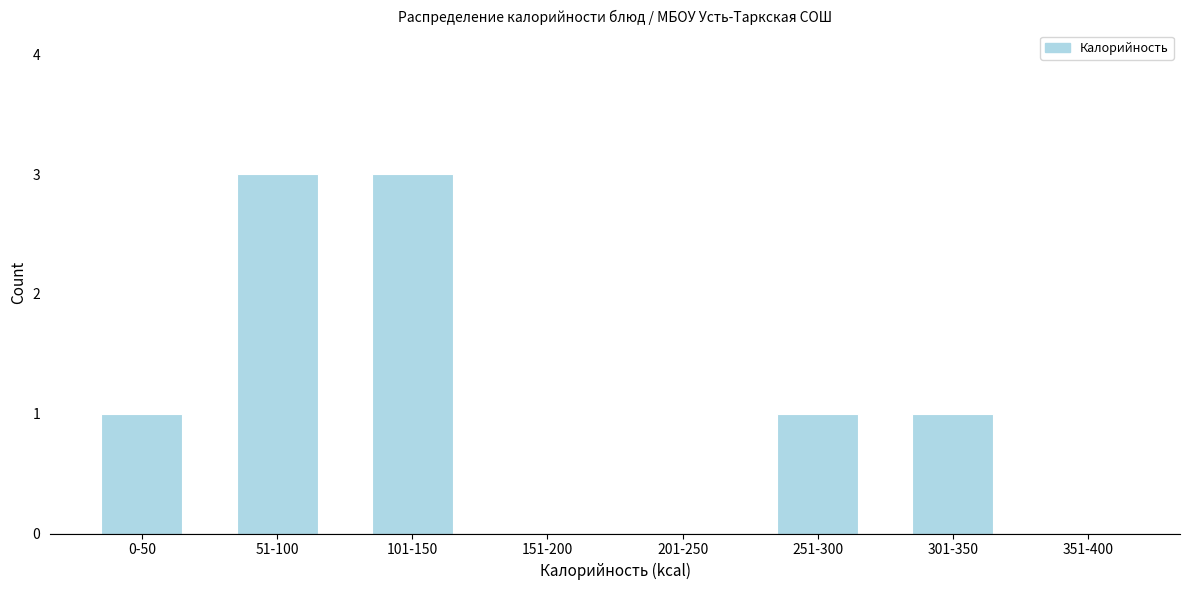

Reading right to left, transcribe all the data shown in this chart.

351-400=0	301-350=1	251-300=1	201-250=0	151-200=0	101-150=3	51-100=3	0-50=1